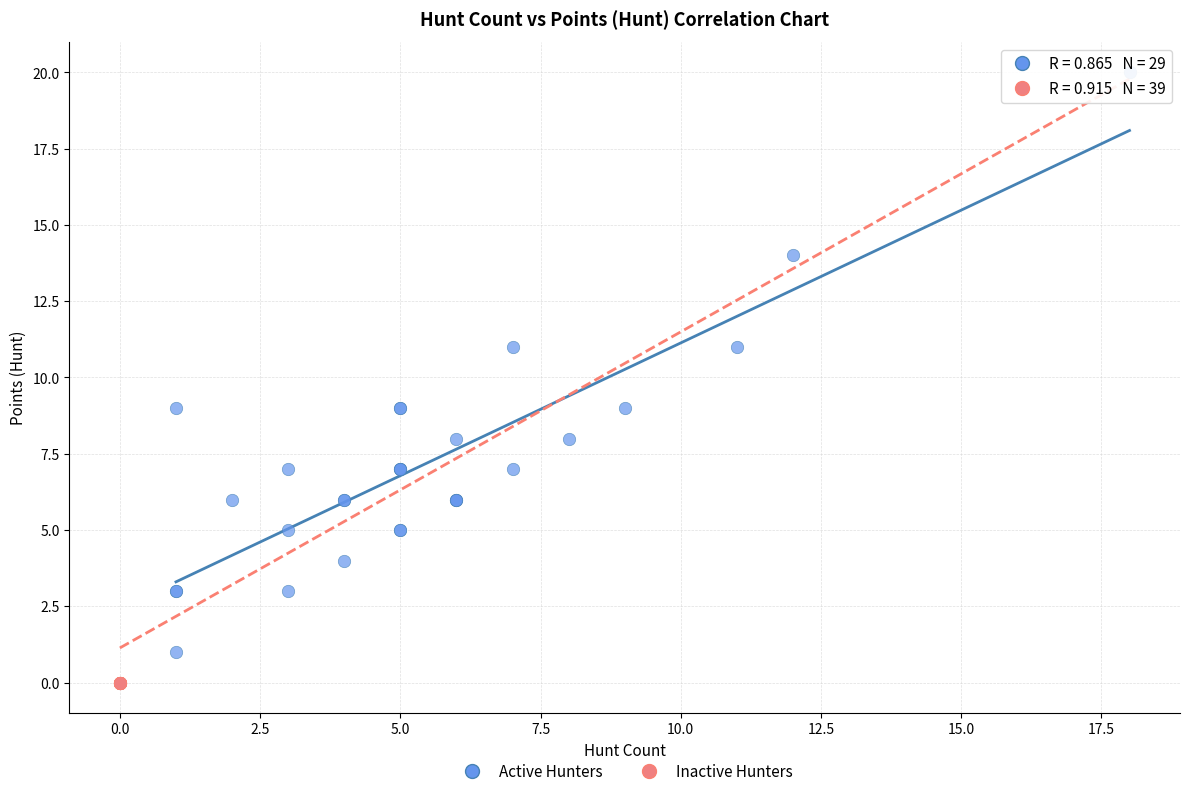

Which series reaches the minimum Y coordinate?

Inactive Hunters